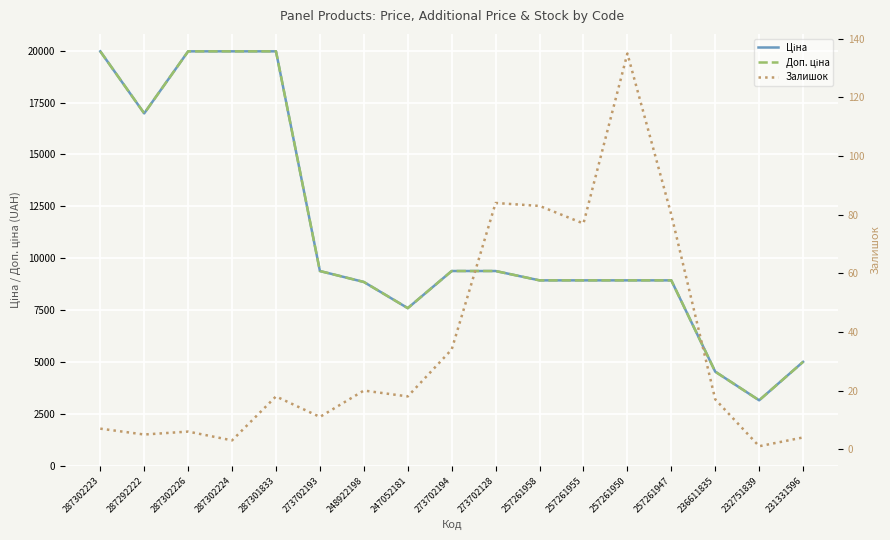

Reading left to right, transcribe all the data shown in this chart.

Ціна: 19964.2	16976.3	19964.2	19964.2	19964.2	9384.0	8856.7	7596.5	9384.0	9384.0	8934.1	8934.1	8934.1	8934.1	4537.1	3157.9	5009.1
Доп. ціна: 19964.2	16976.3	19964.2	19964.2	19964.2	9384.0	8856.7	7596.5	9384.0	9384.0	8934.1	8934.1	8934.1	8934.1	4537.0	3158.0	5009.0
Залишок: 7.0	5.0	6.0	3.0	18.0	11.0	20.0	18.0	34.0	84.0	83.0	77.0	135.0	80.0	17.0	1.0	4.0